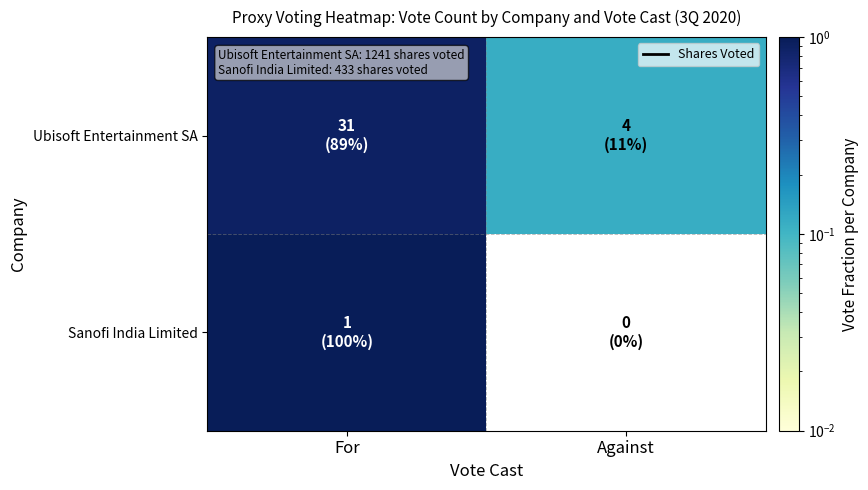

At which category is the sum across all series the highest?

For